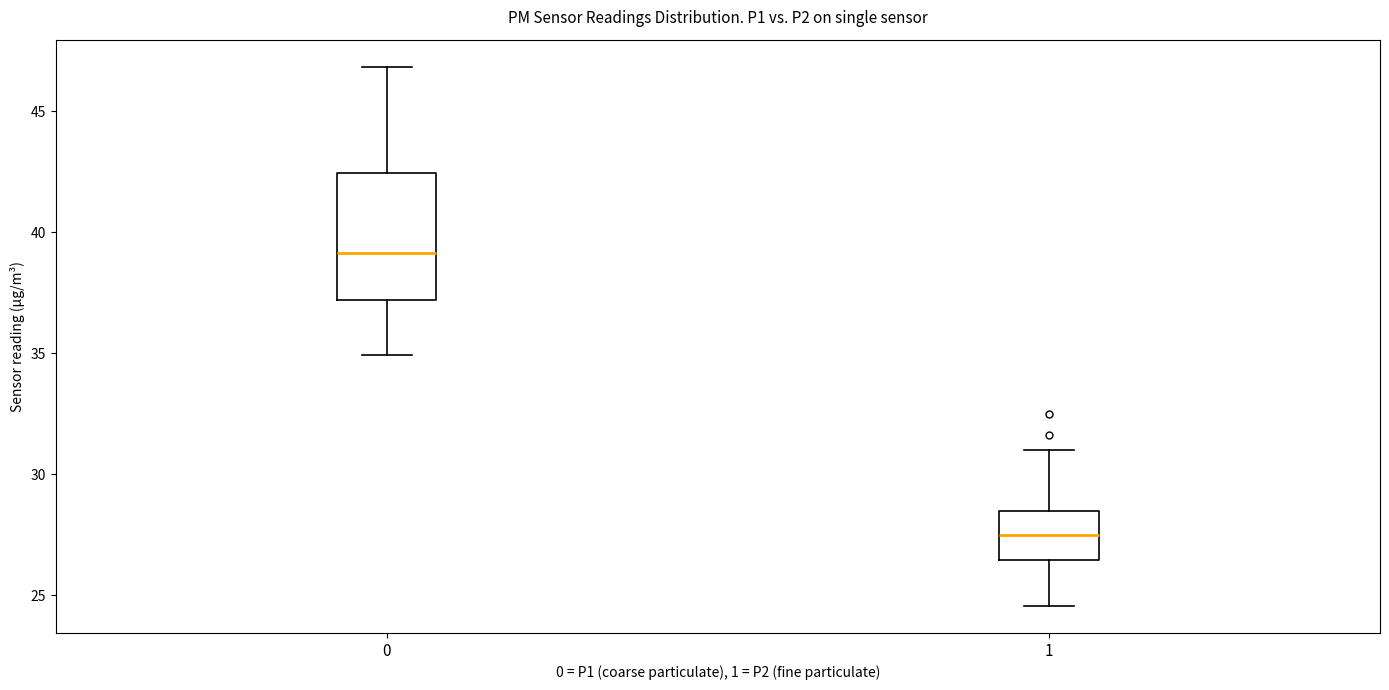

Reading left to right, read every box against the y-axis: the position of its median line, the range the box covers, and the ends of its whiskers. The values are not printed on the chart, so give them approximately, as read against the axis.

0: median 39.0, box 37.0 to 42.5, whiskers 35.0 to 47.0
1: median 27.5, box 26.5 to 28.5, whiskers 24.5 to 31.0